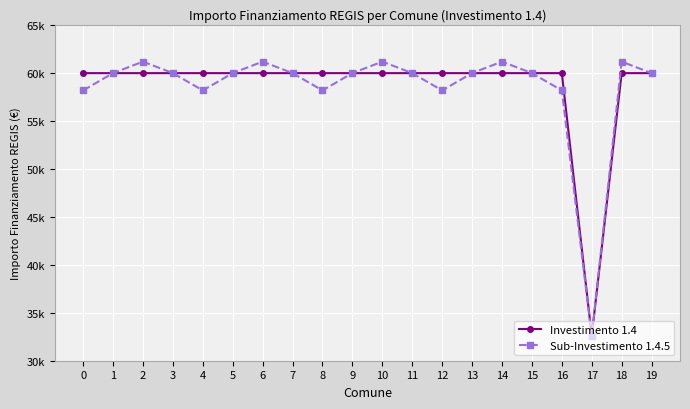

Which series has the largest range (max minus min)?

Sub-Investimento 1.4.5